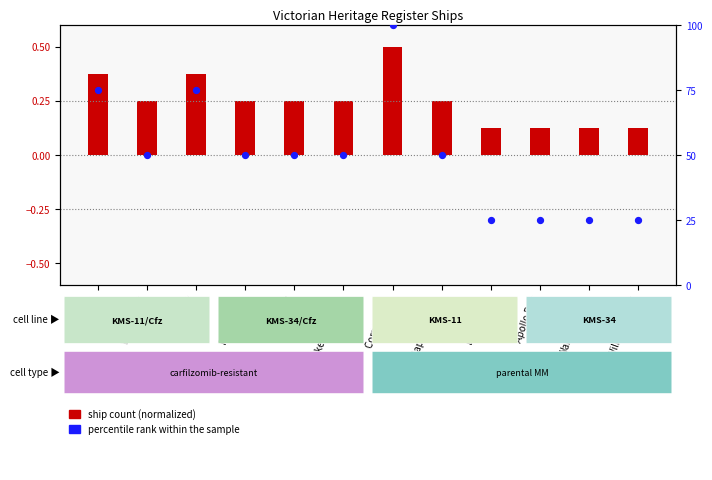

Which series contains the highest Y value?

percentile rank within sample